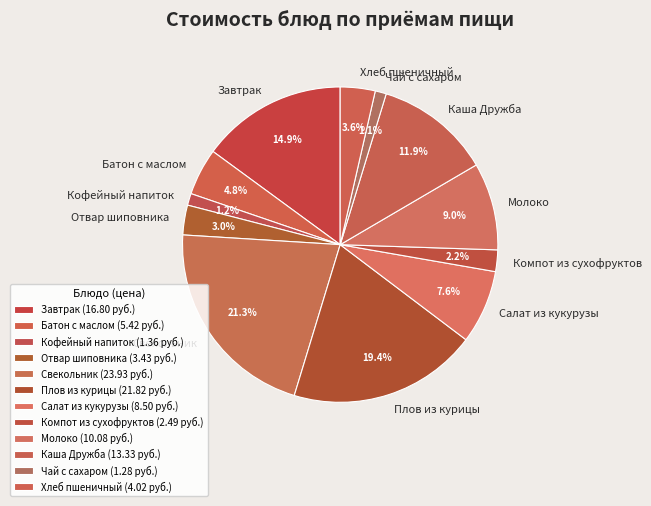

Which has a higher value, Каша Дружба or Компот из сухофруктов?

Каша Дружба